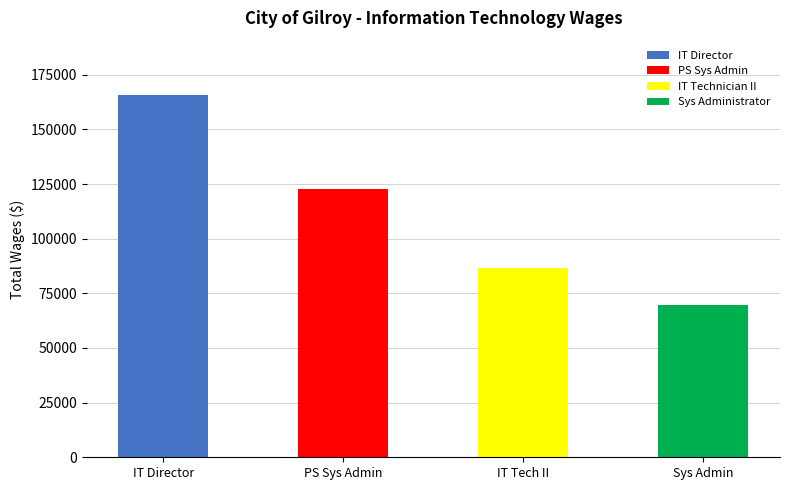

What is the change in value from Information Technology Director to Systems Administrator?

-95908